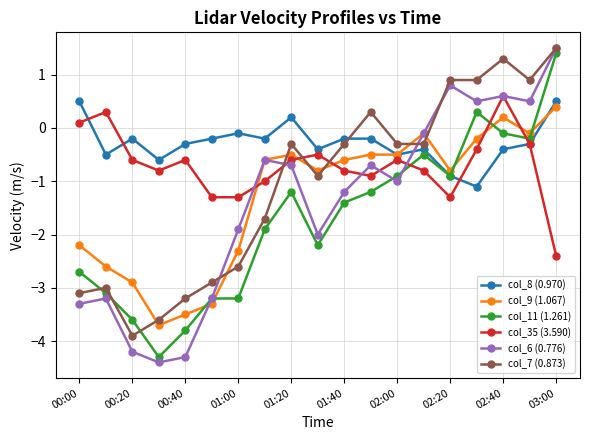

How many negative values does the col_35 (3.590) series have?

16